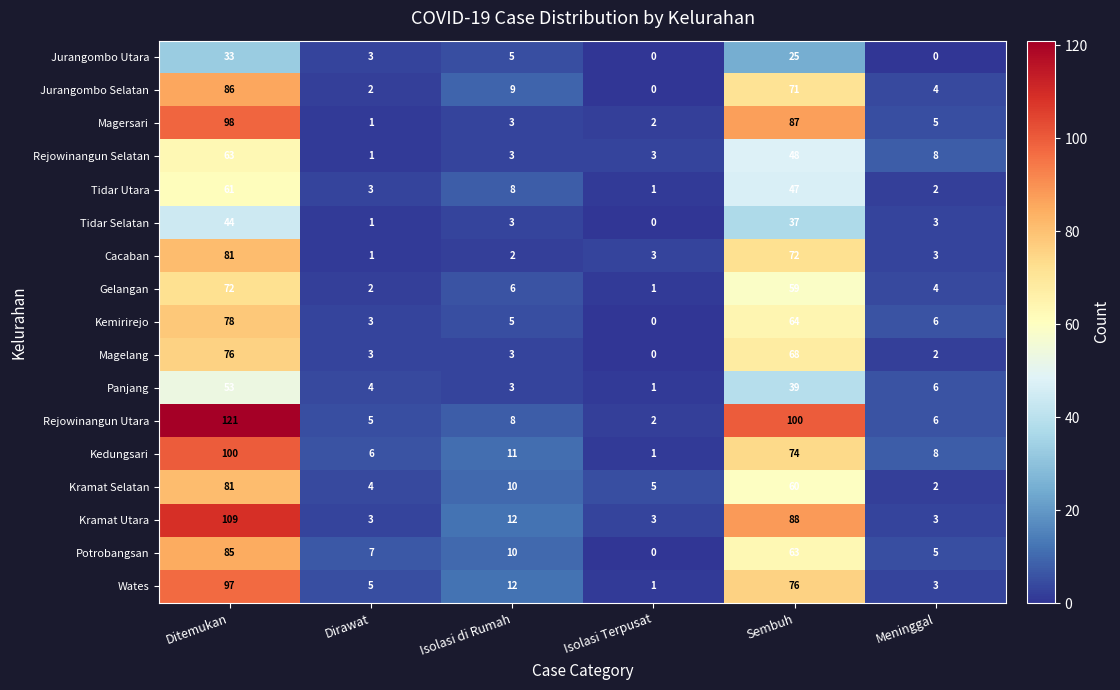

What is the difference between the maximum and minimum values in the Jurangombo Utara series?

33